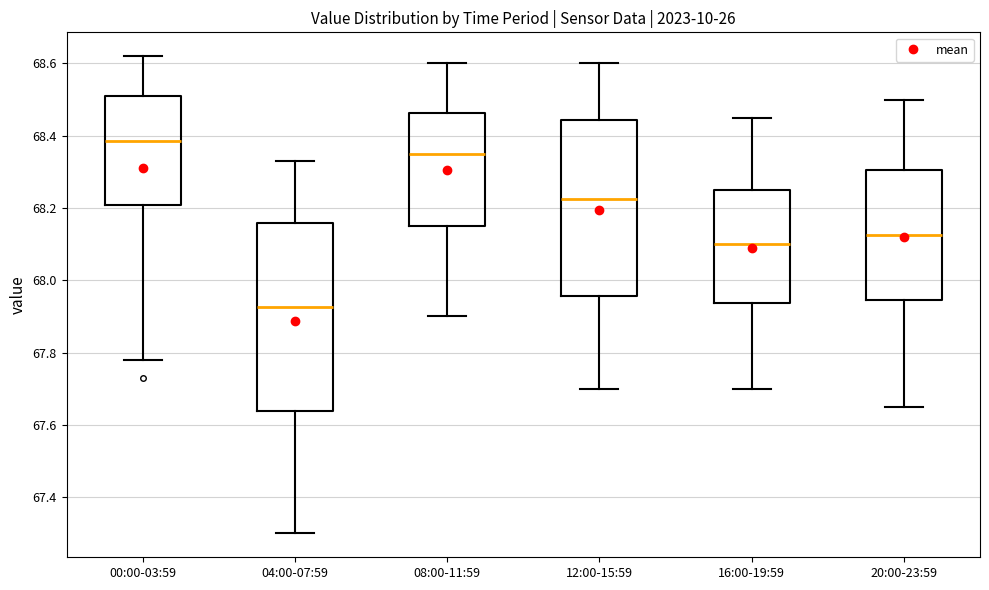

Where is the upper edge of the box for 08:00-11:59 on the y-axis? The values are not printed on the chart, so give them approximately, as read against the axis.

68.46